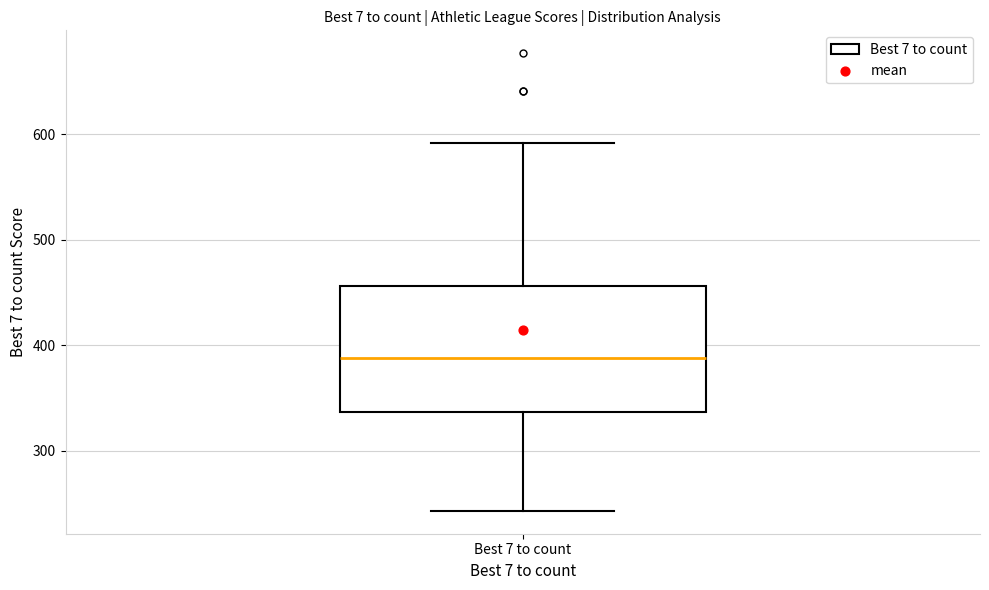

Transcribe this box plot: give where the median line is, the range the box spans, and where the two whiskers end, as read against the y-axis. The values are not printed on the chart, so give them approximately, as read against the axis.

median 390, box 340 to 460, whiskers 240 to 590